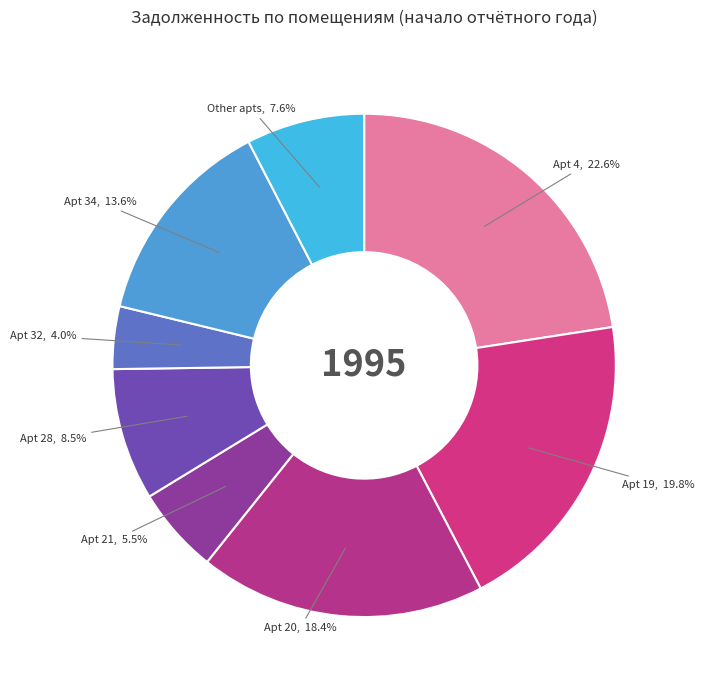

How many segments does this pie chart have?

8